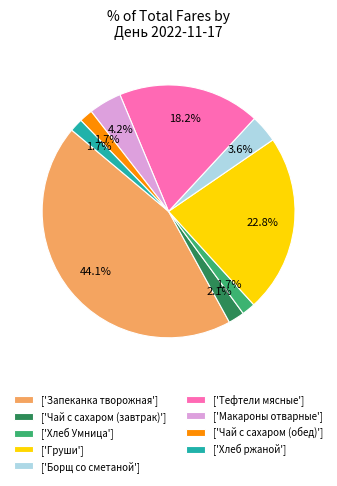

Which category has the biggest portion of the pie?

['Запеканка творожная']